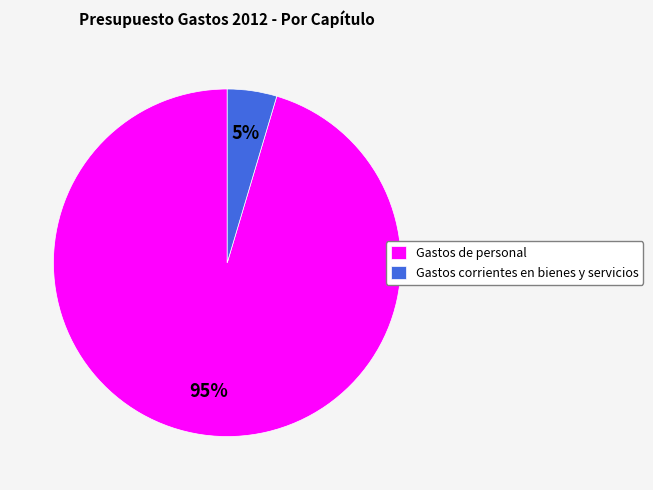

Between Gastos corrientes en bienes y servicios and Gastos de personal, which is larger?

Gastos de personal